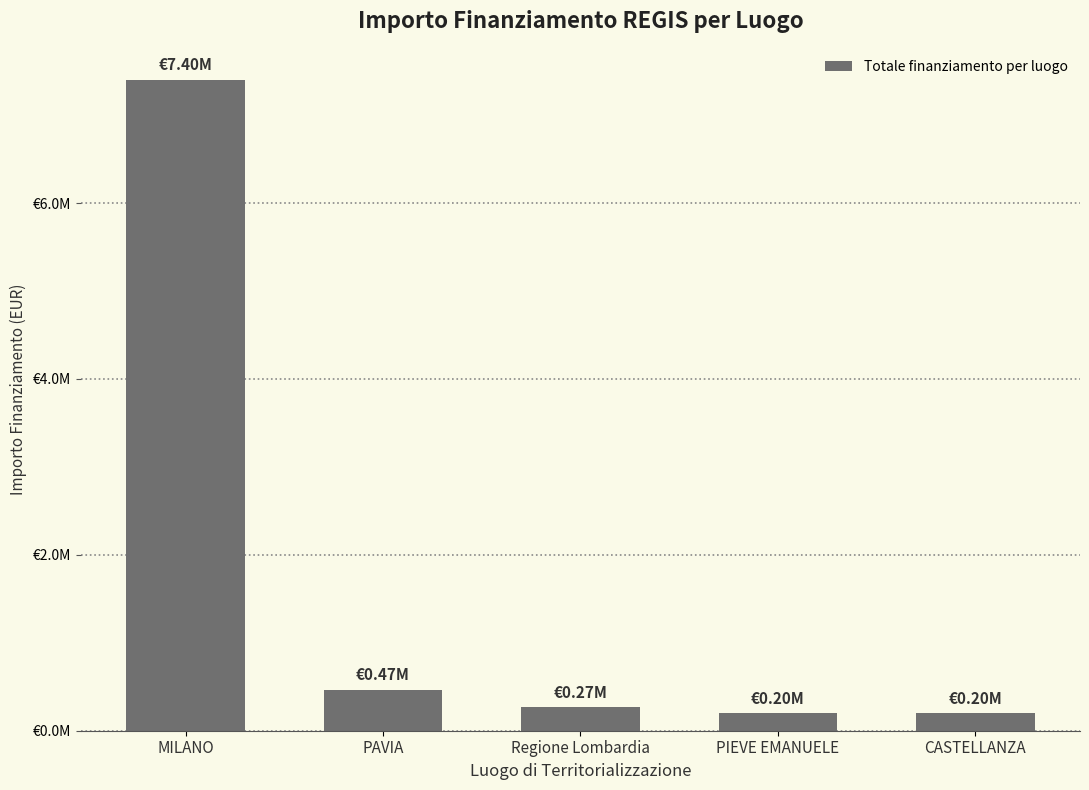

Reading left to right, list all the values displayed in this chart.

7400001.4	466666.7	266666.7	200000.0	200000.0